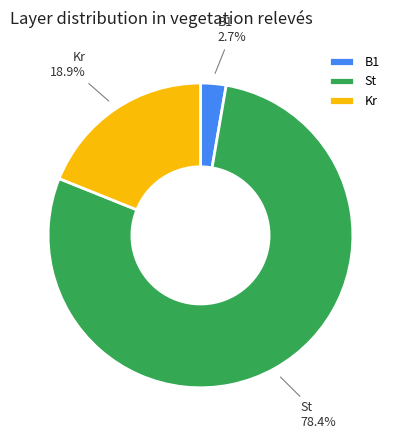

What percentage do Kr and B1 together represent?

21.6%